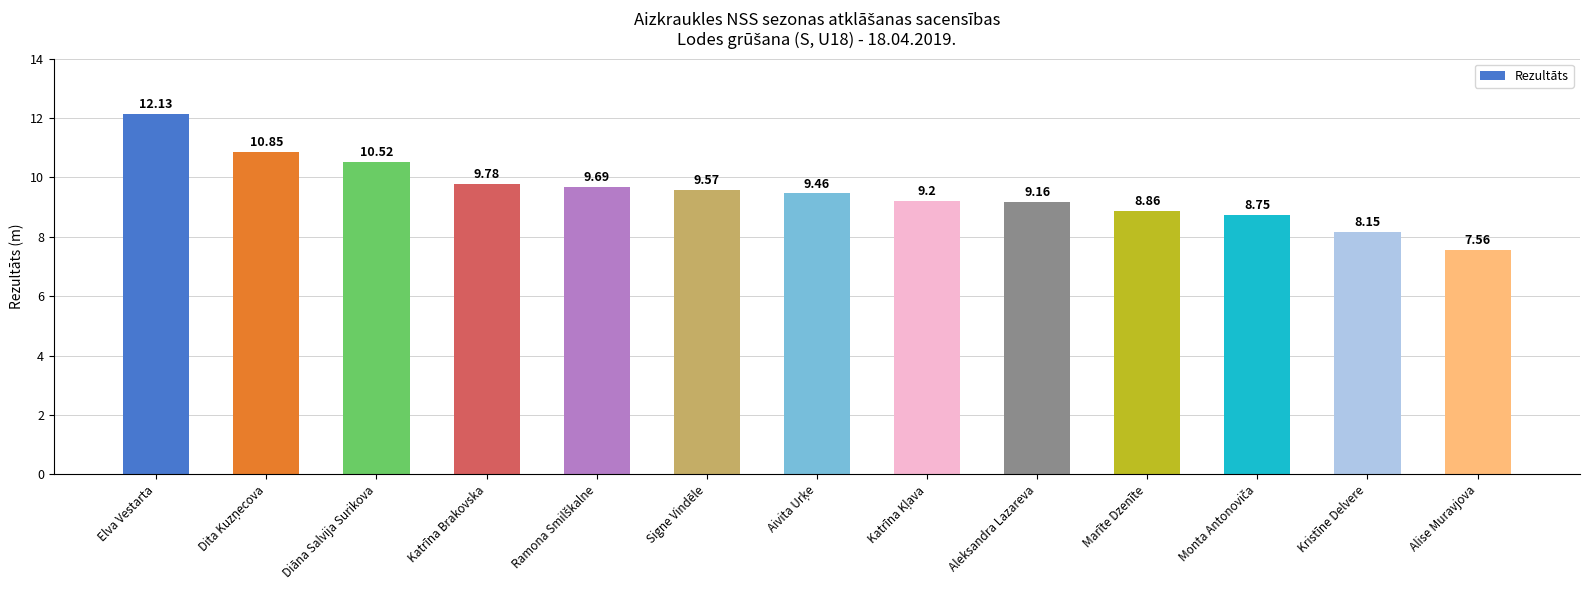

What is the label of the 1st bar from the left?

Elva Vestarta